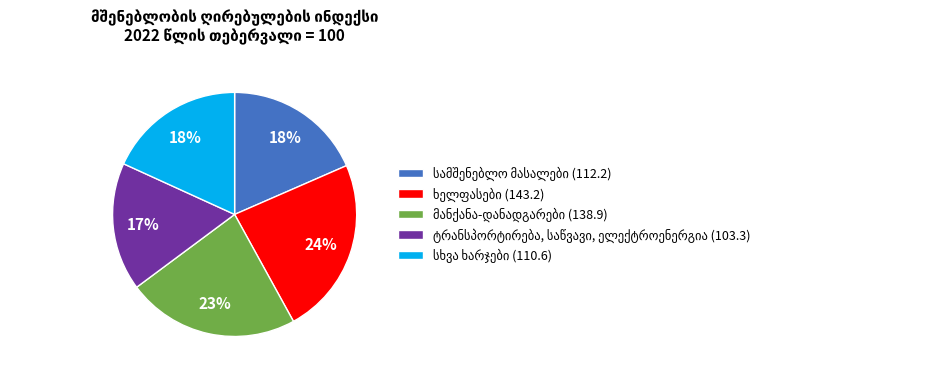

Is there a majority slice in this chart?

No